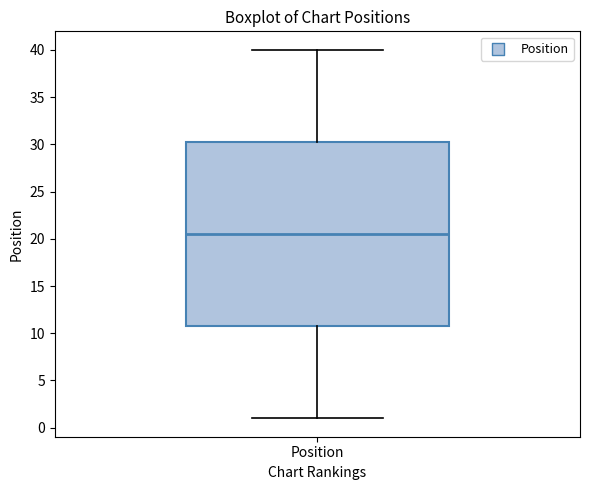

Transcribe this box plot: give where the median line is, the range the box spans, and where the two whiskers end, as read against the y-axis. The values are not printed on the chart, so give them approximately, as read against the axis.

median 20.5, box 11.0 to 30.5, whiskers 1.0 to 40.0